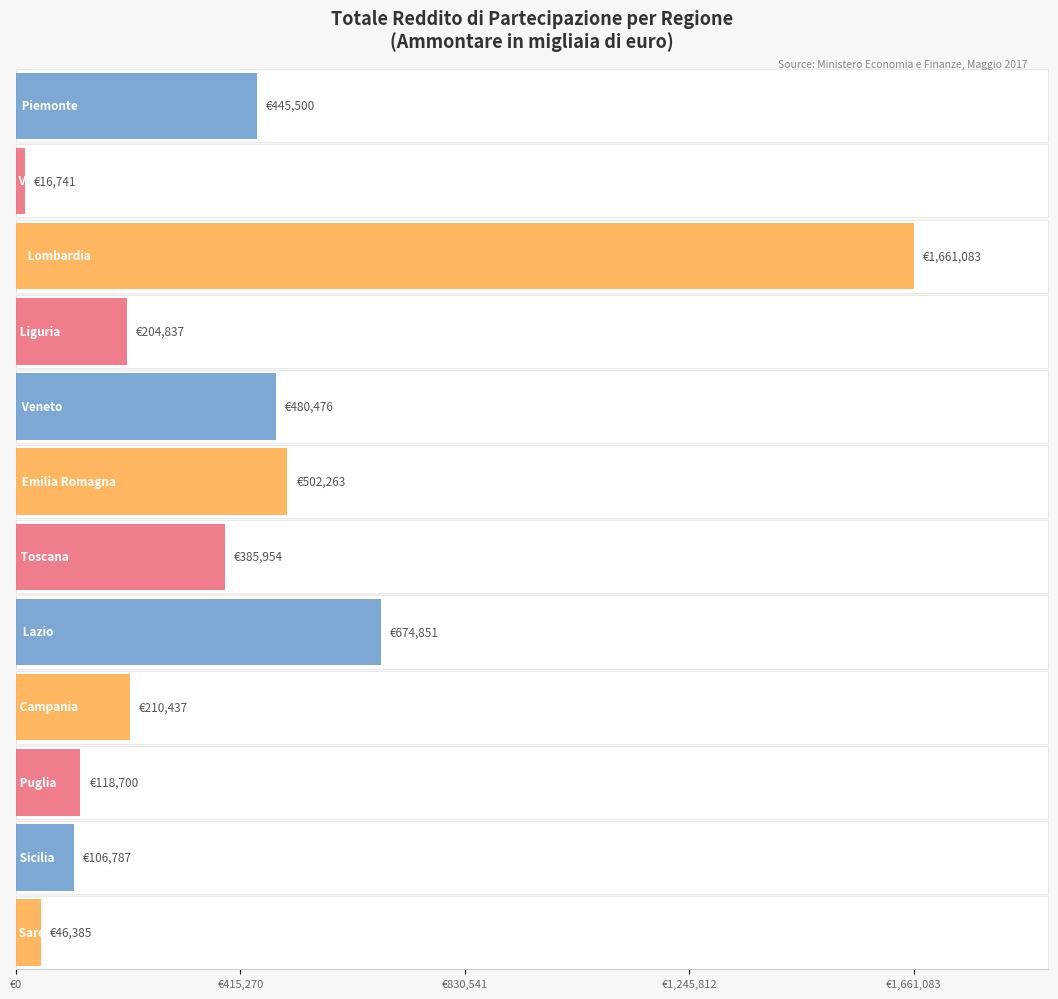

Read the Totale reddito - Ammontare value at Piemonte.

445500